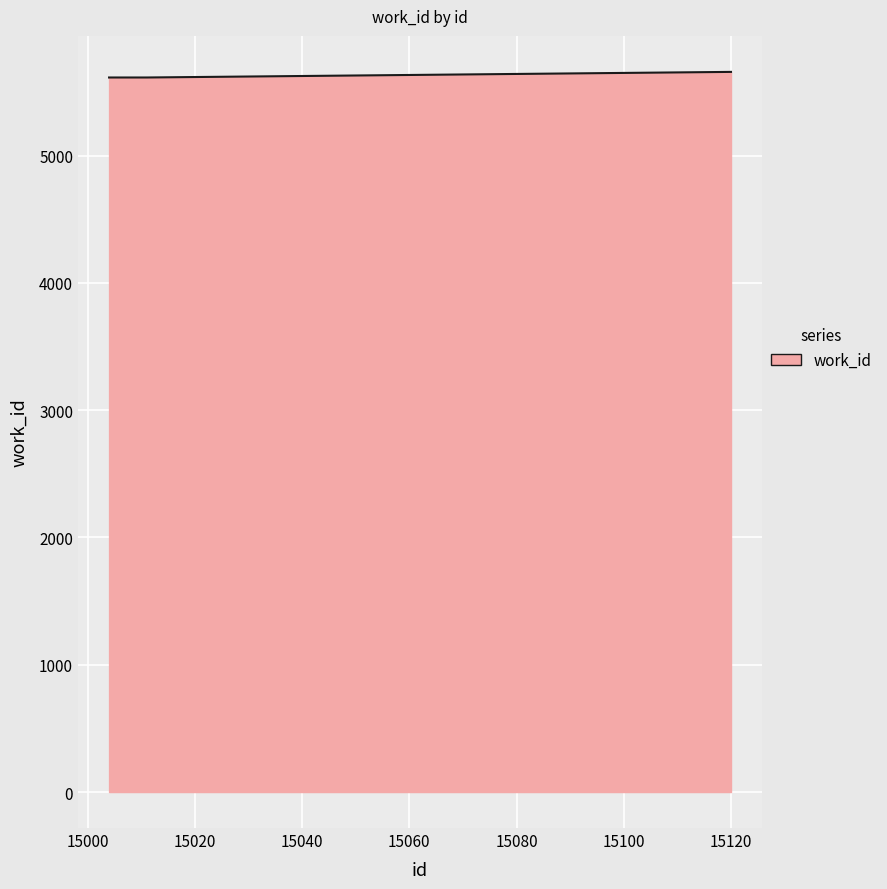

What is the average value?

5629